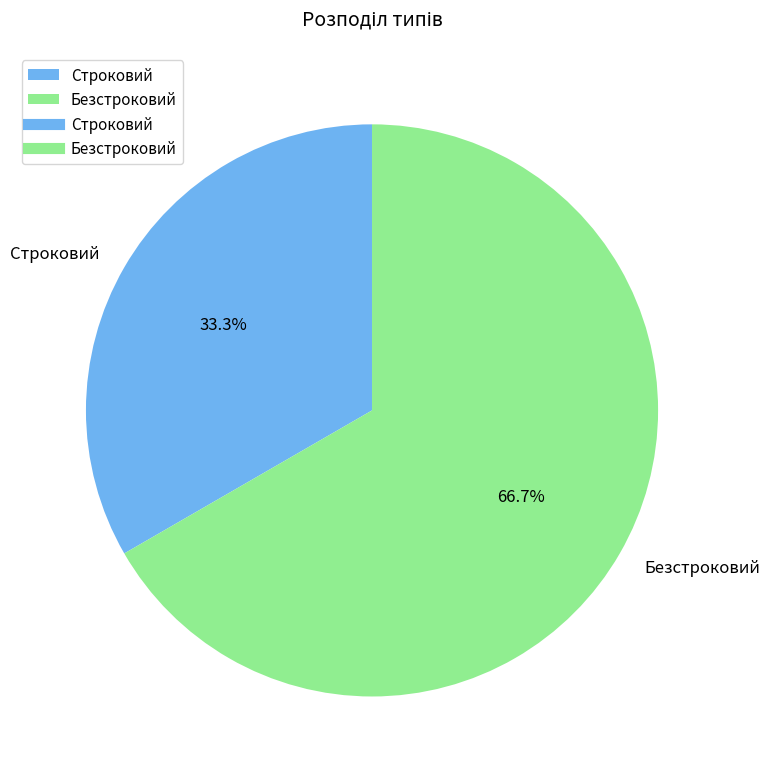

To the nearest percent, what is the difference between the largest and smallest slice percentages?

33%